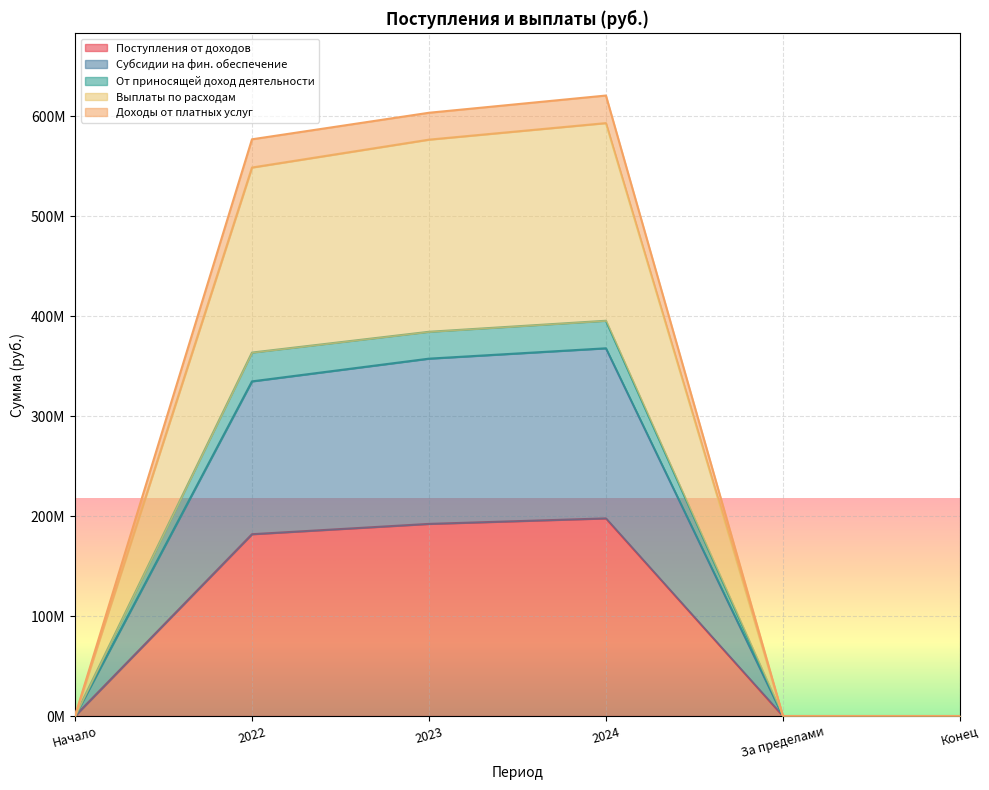

How many interior local peaks does the От приносящей доход деятельности series have?

1